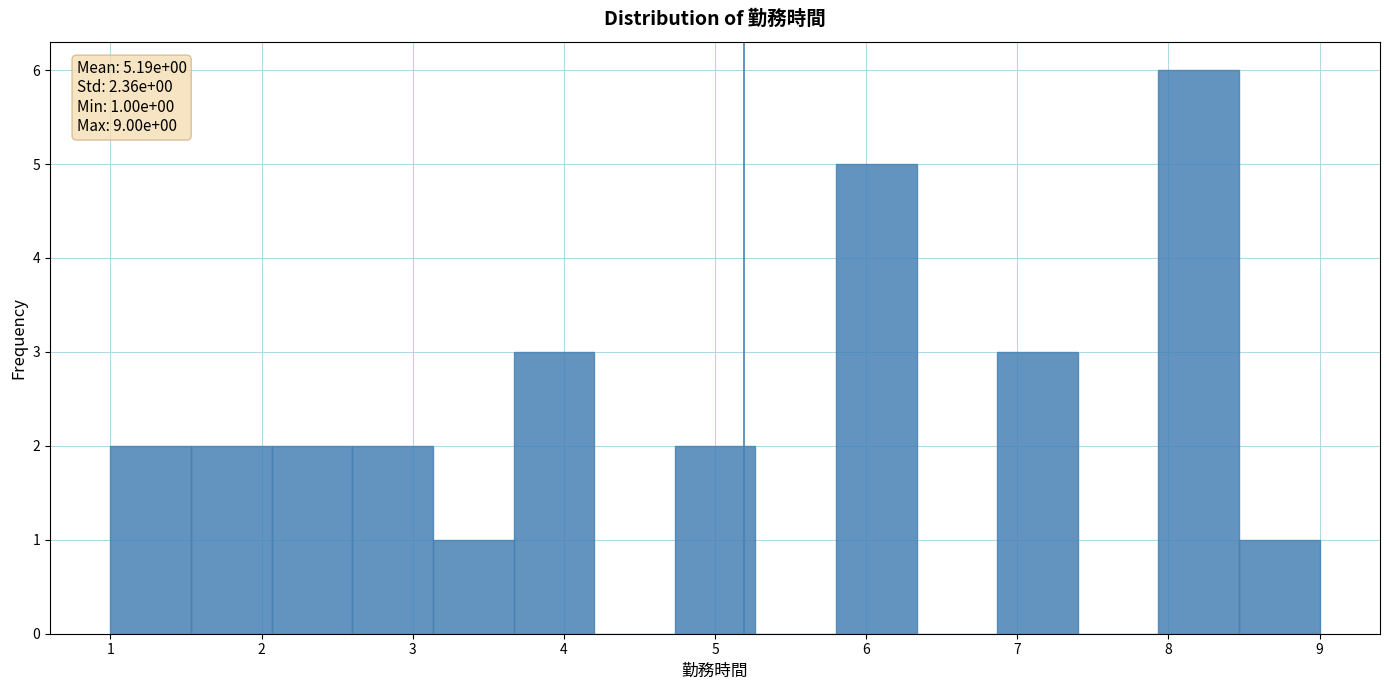

Over which range of the x-axis is the bar tallest?

7.9 to 8.5